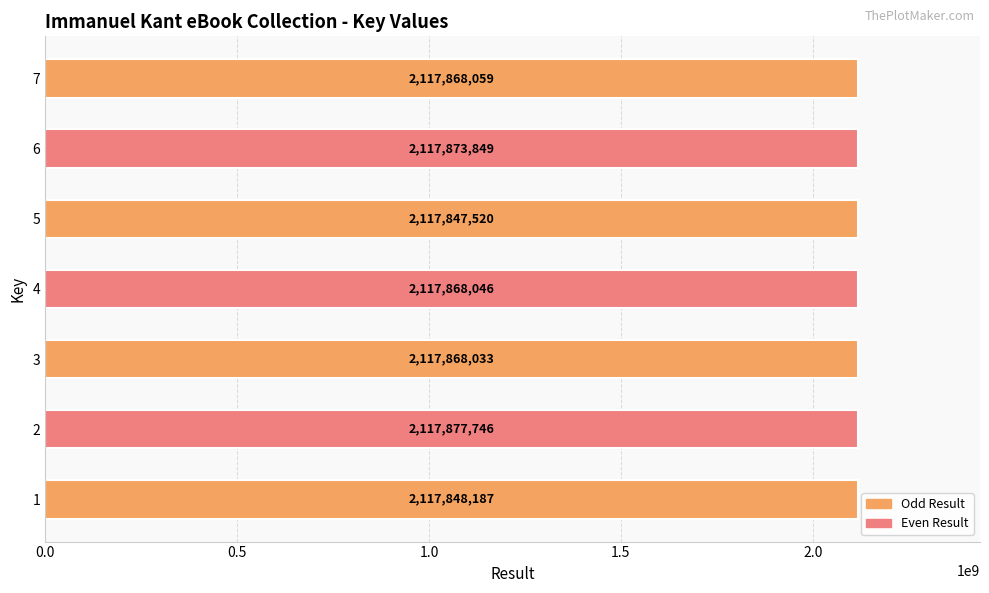

What is the difference between the values at 1 and 3?

19846